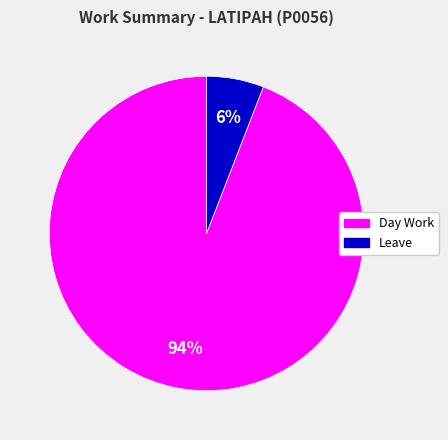

To the nearest percent, what is the average slice percentage?

50%